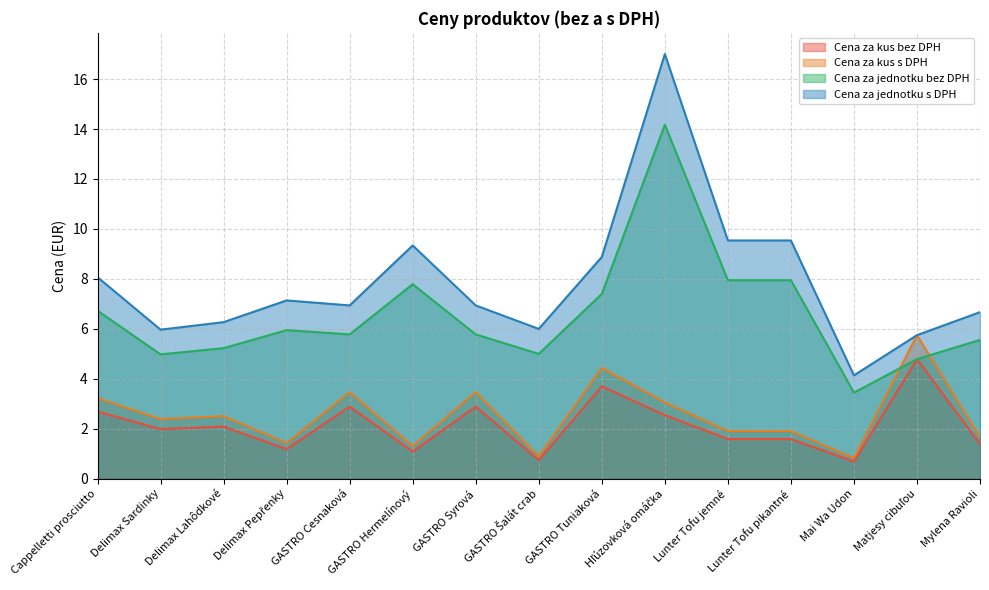

What is the sum of the Cena za jednotku bez DPH values at GASTRO Šalát crab and Mylena Ravioli?

10.6